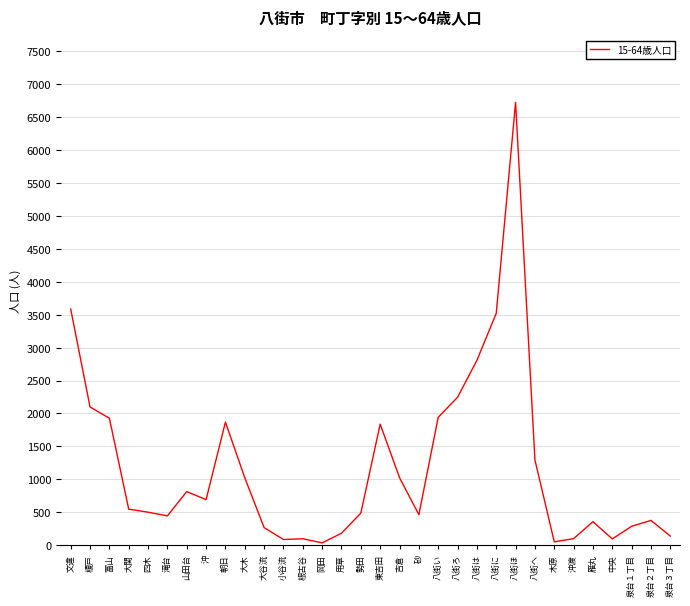

The value at 山田台 is 1220. True or false?

False